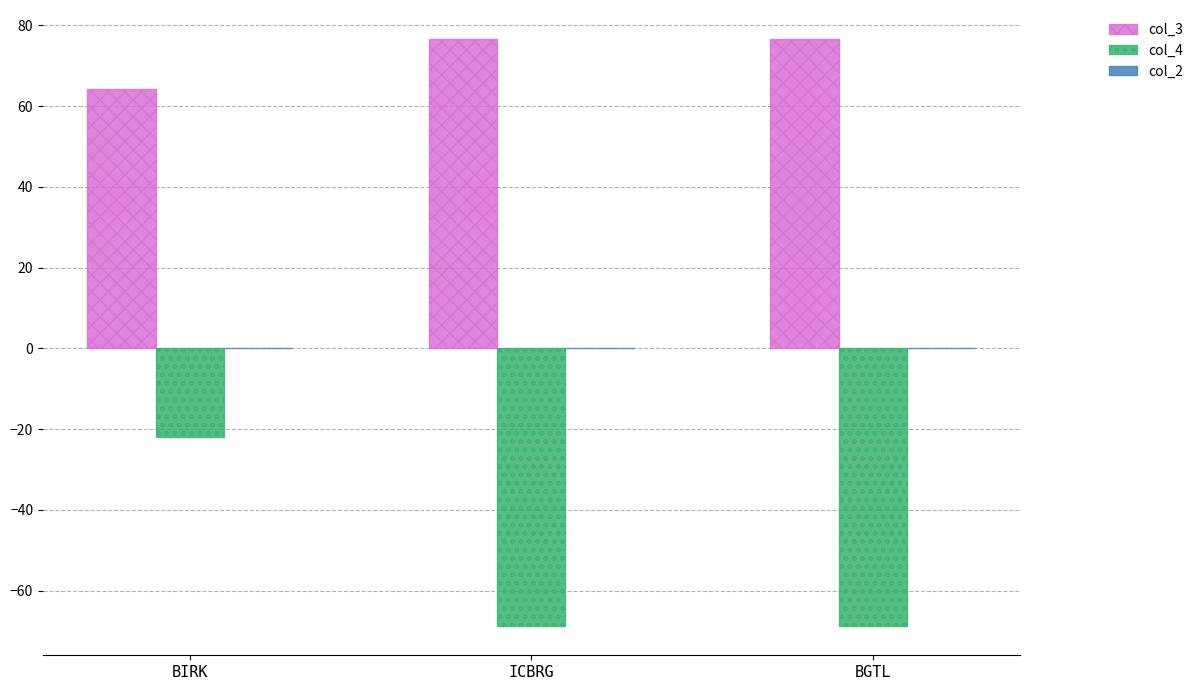

What is the label of the 3rd bar from the left?

BGTL